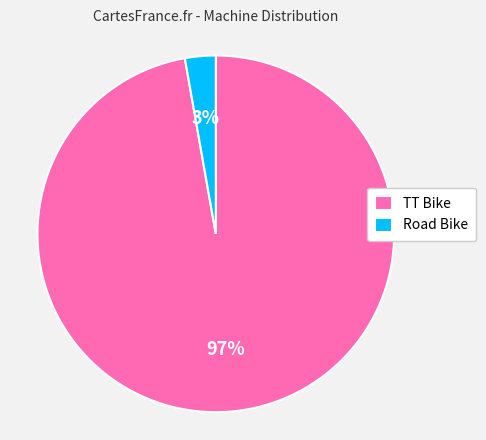

Does Road Bike represent more than half of the total?

No